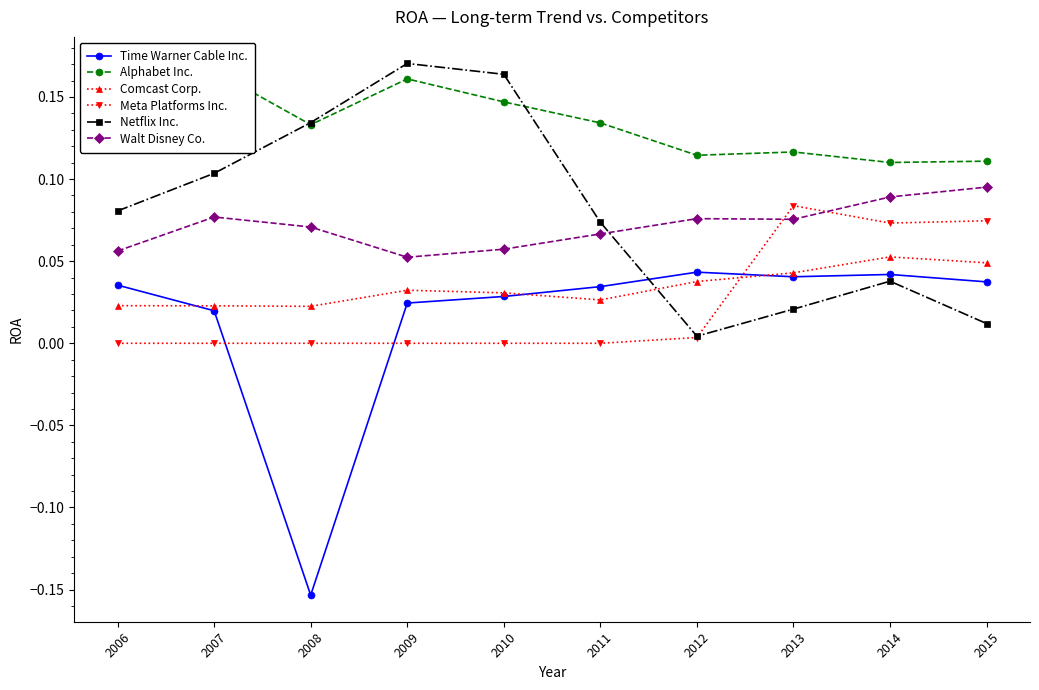

True or false: Walt Disney Co. has more than 0 interior local peaks.

True